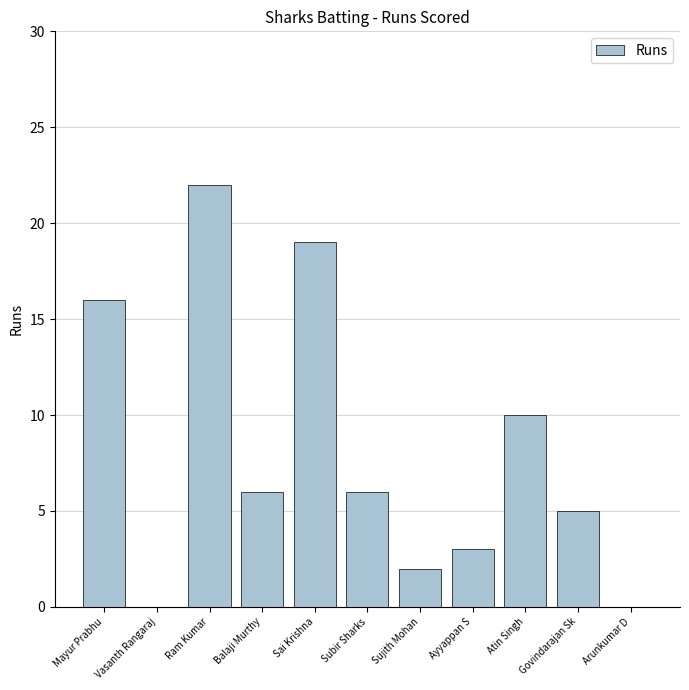

How many data points does each series have?

11